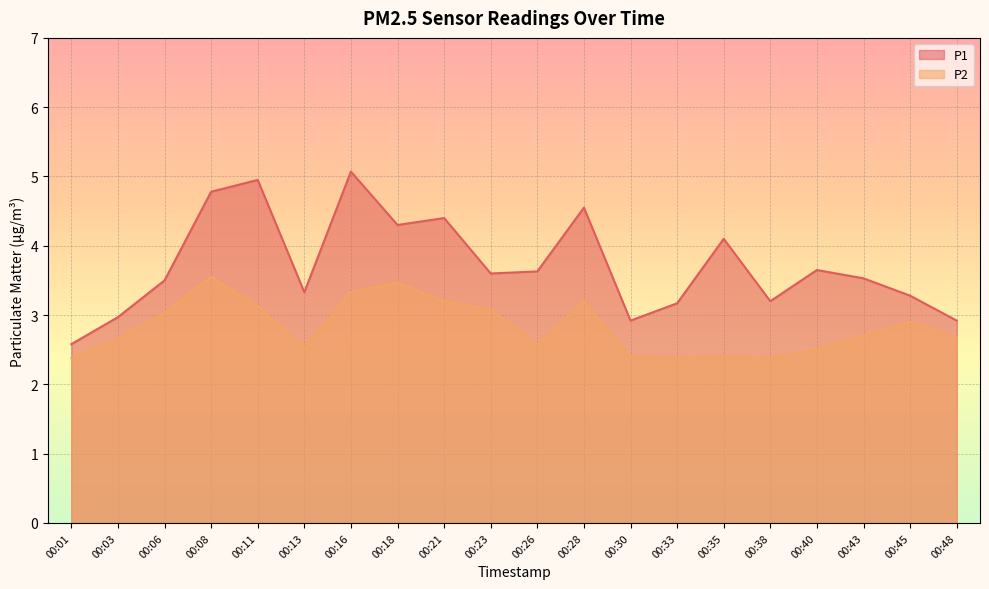

True or false: P2 and P1 intersect in this chart.

False